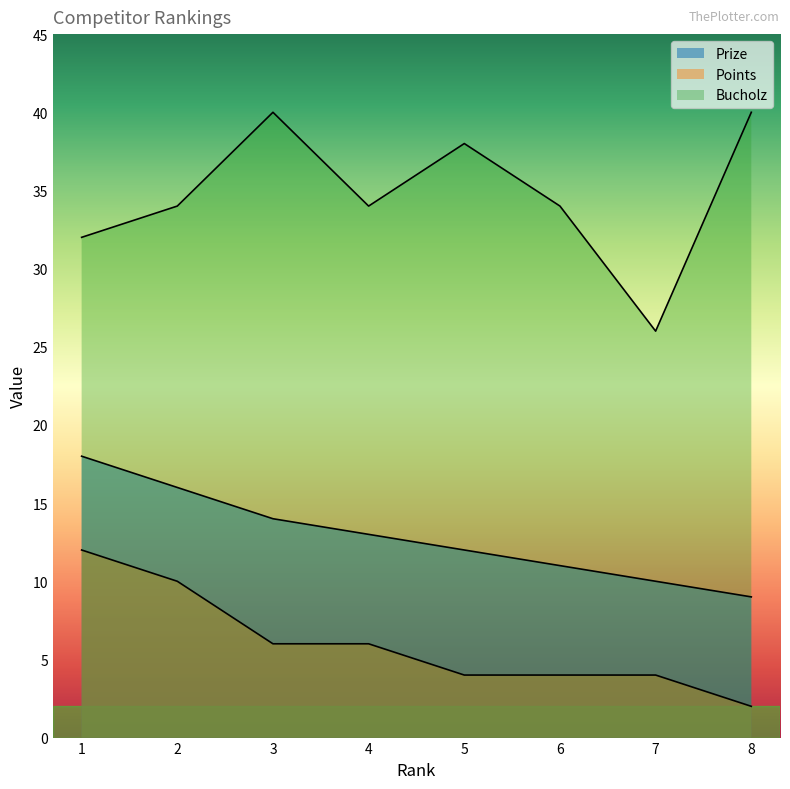

Which series changed the most between 2 and 7?

Bucholz